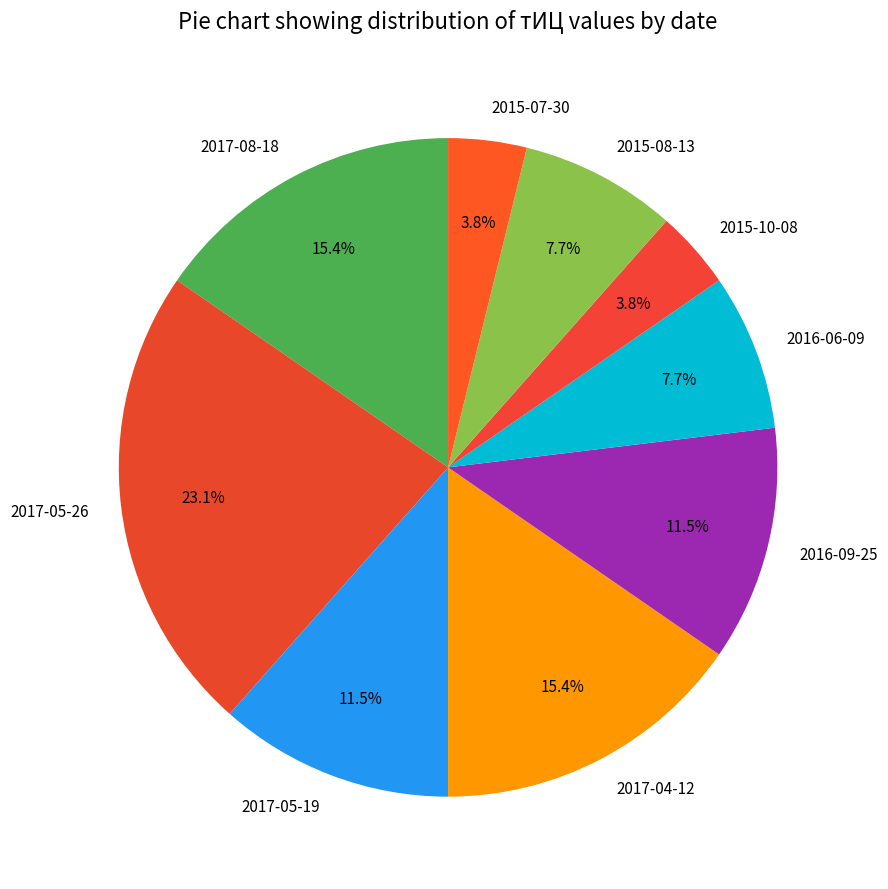

Combined, what portion of the pie is 2015-10-08 and 2016-06-09?

11.5%